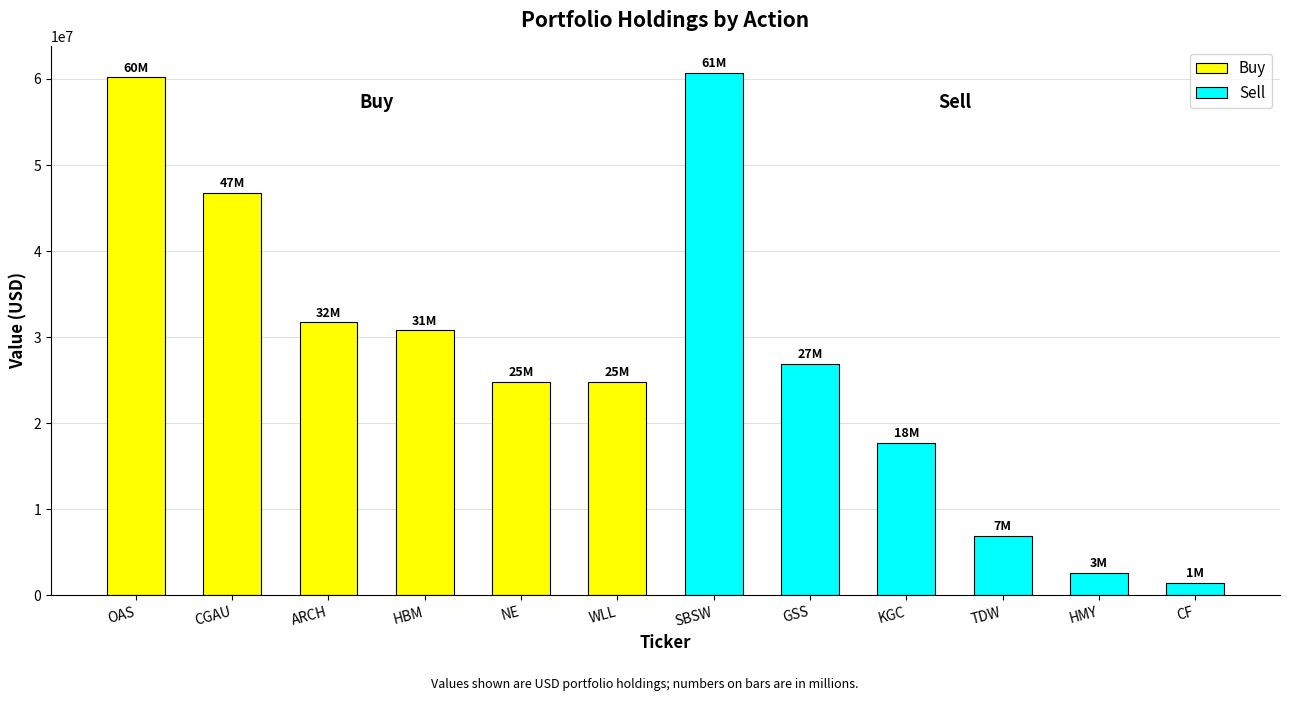

How many values in the Sell series exceed 17754000?

2